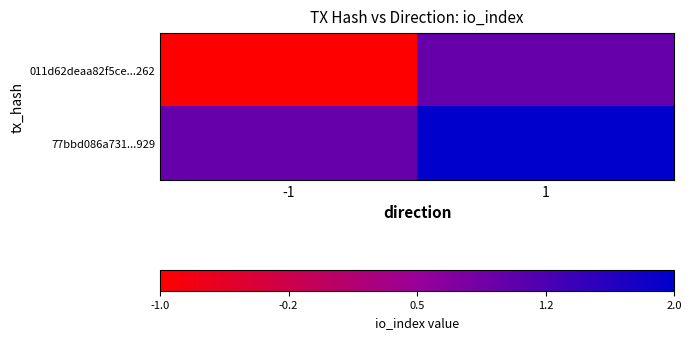

List the series in order of their overall mean, highest first.

77bbd086a731...929, 011d62deaa82f5ce...262